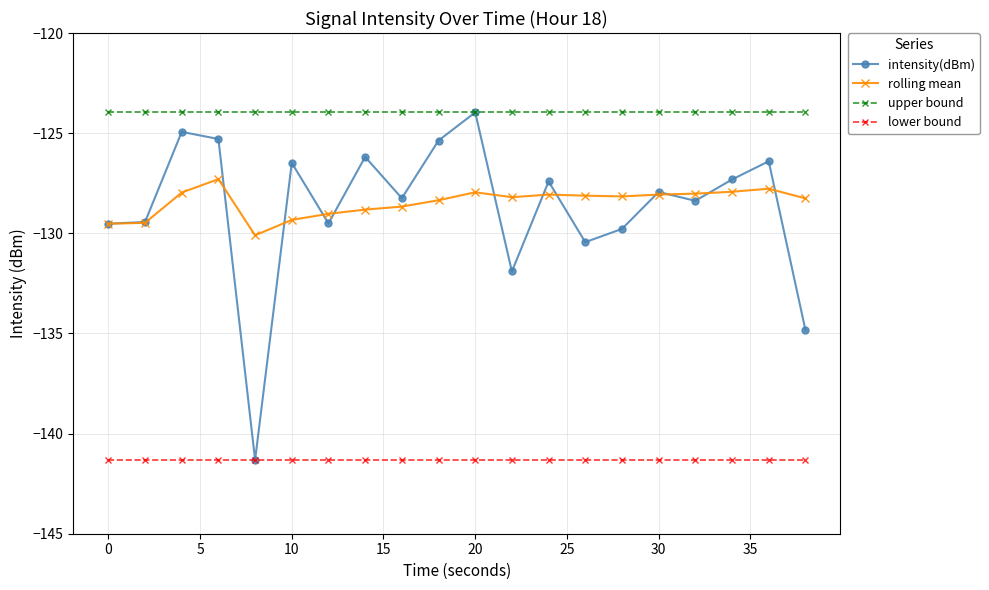

True or false: lower bound and upper bound intersect in this chart.

False